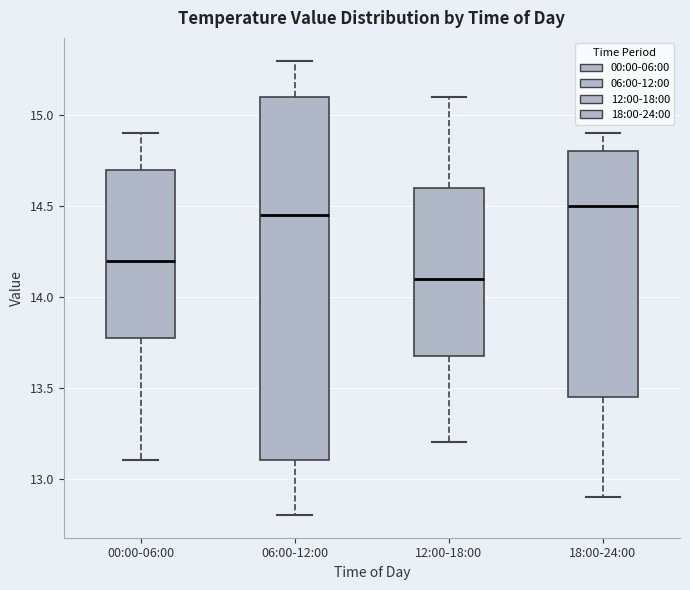

Comparing the boxes themselves (not the whiskers), which one is the tallest?

06:00-12:00